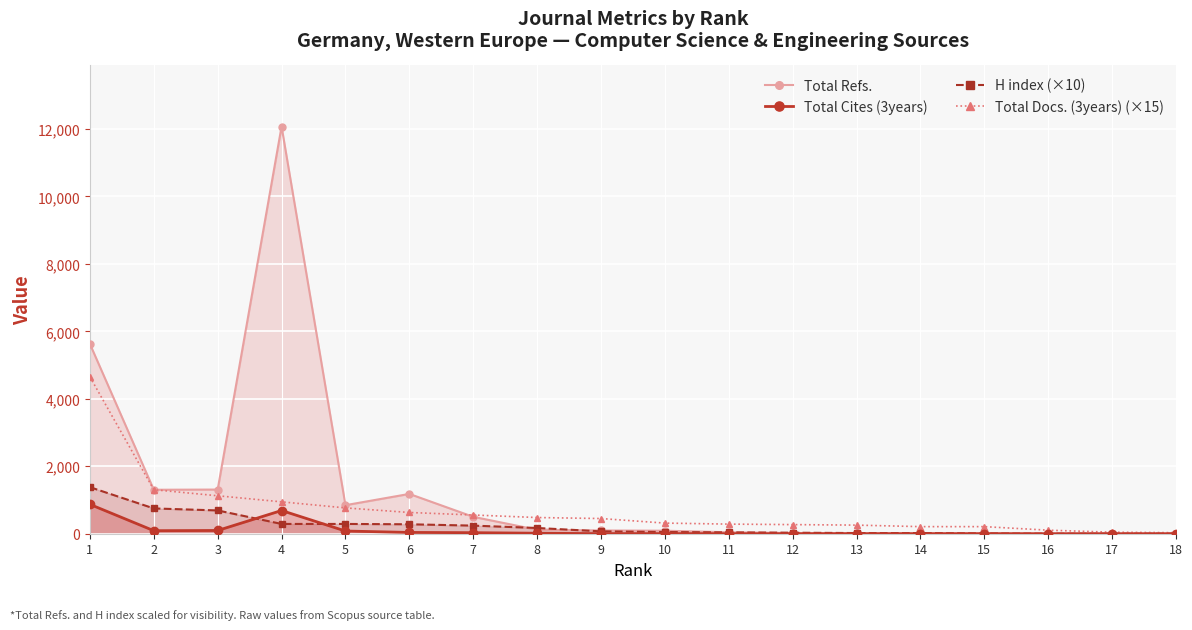

Between which two adjacent categories do Total Refs. and Total Docs. (3years) (×15) first intersect?

1 and 2